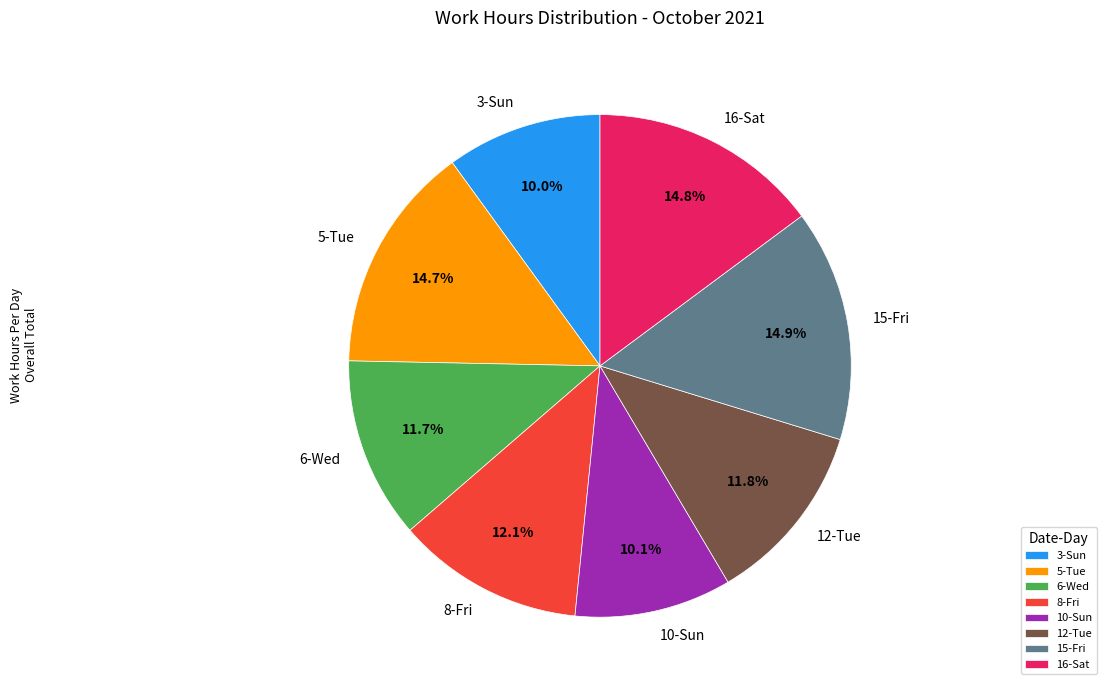

How much of the chart is everything except 12-Tue?

88.2%